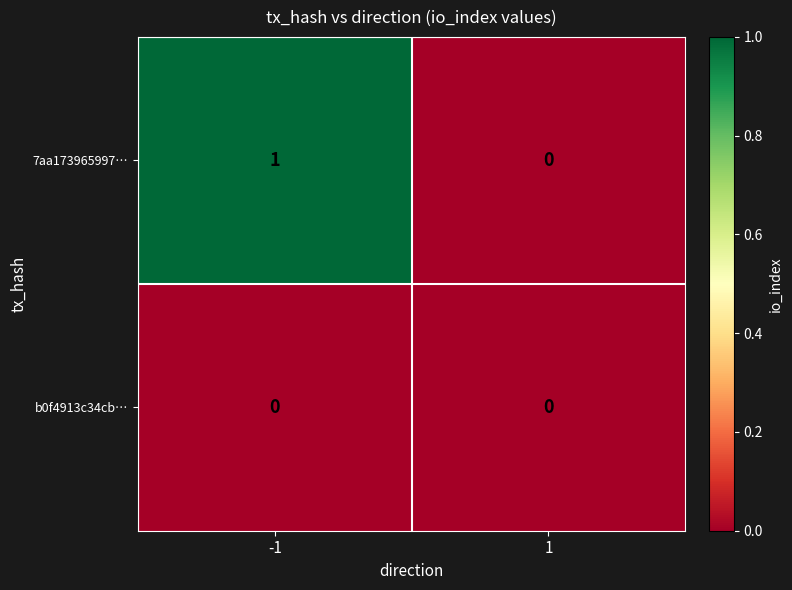

Reading right to left, list all the values displayed in this chart.

7aa173965997…: 0	1
b0f4913c34cb…: 0	0